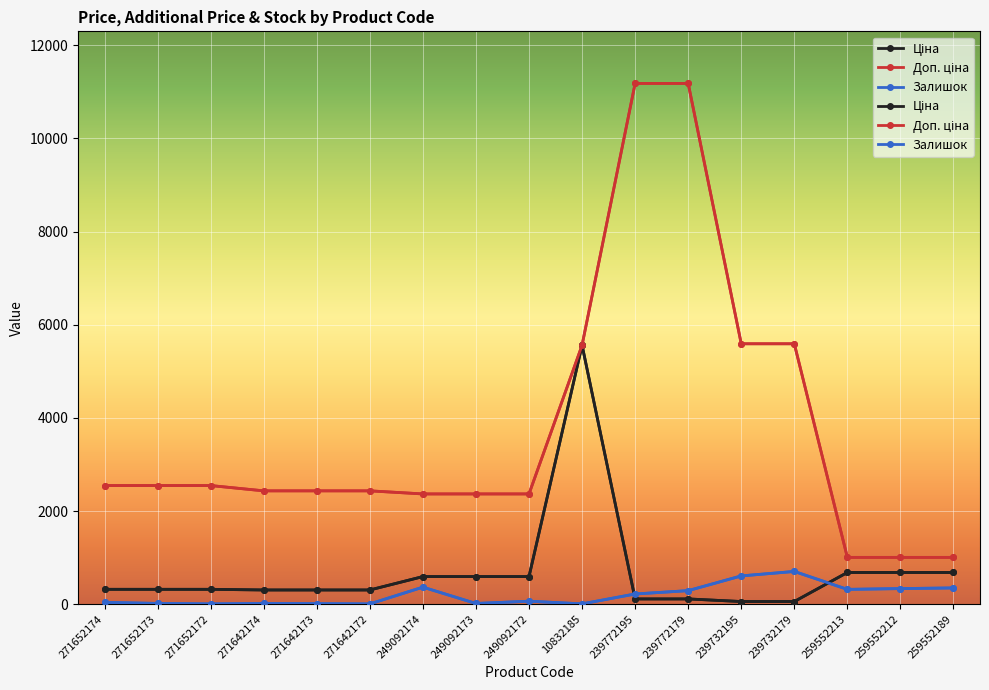

Which category has the lowest value in the Залишок series?

271652172